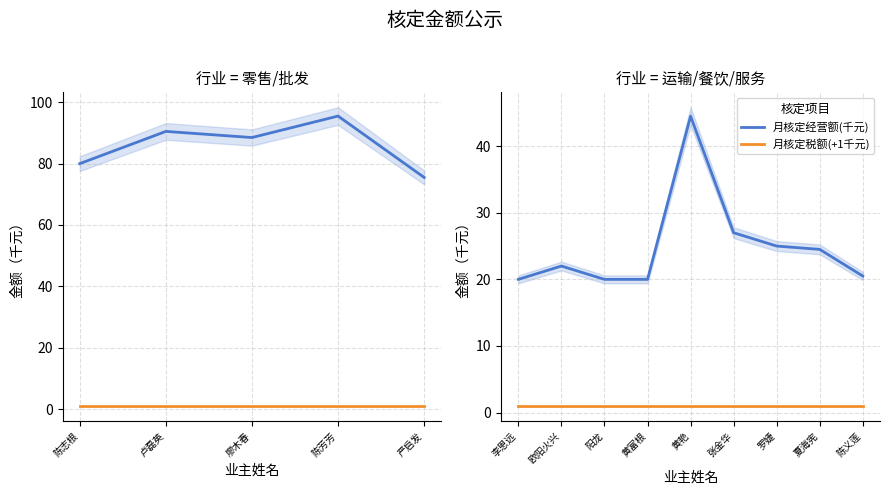

What are all the series names shown in the legend?

月核定经营额(千元), 月核定税额(+1千元)